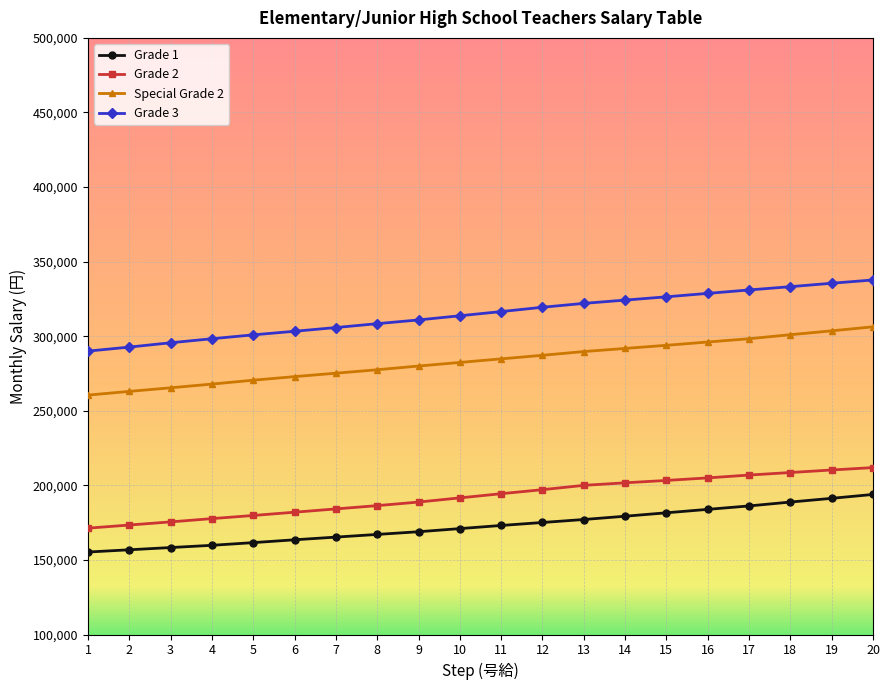

Which series has the largest total across all categories?

Grade 3